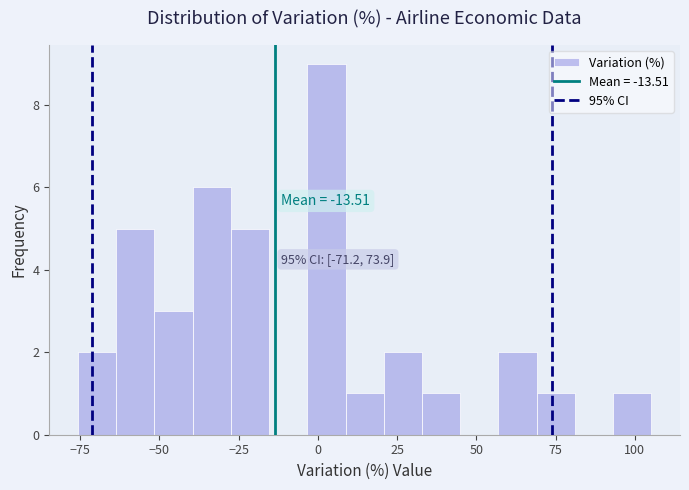

Around what value on the x-axis is the tallest bar? Give the approximate position of its centre, as read against the axis.

5